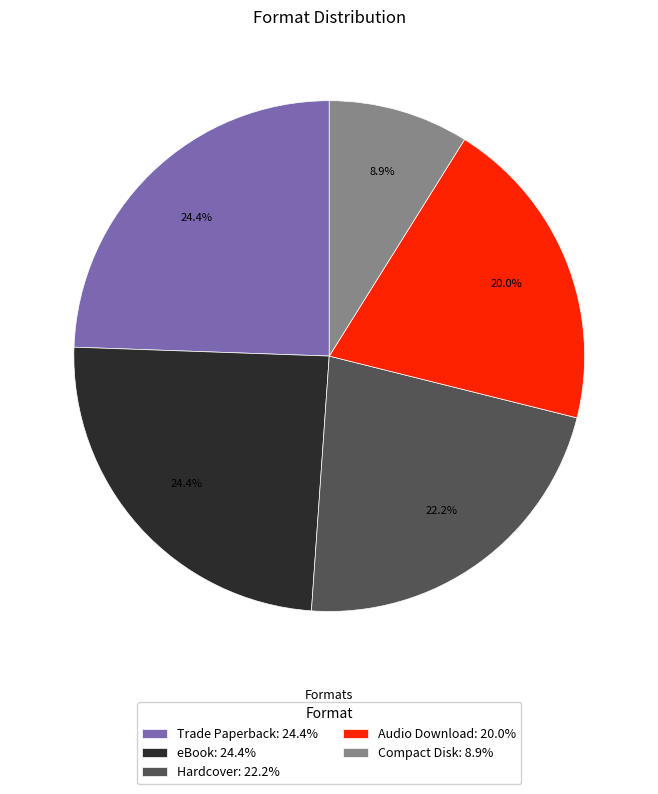

Approximately how many times larger is the value at Compact Disk compared to Hardcover?

0.4